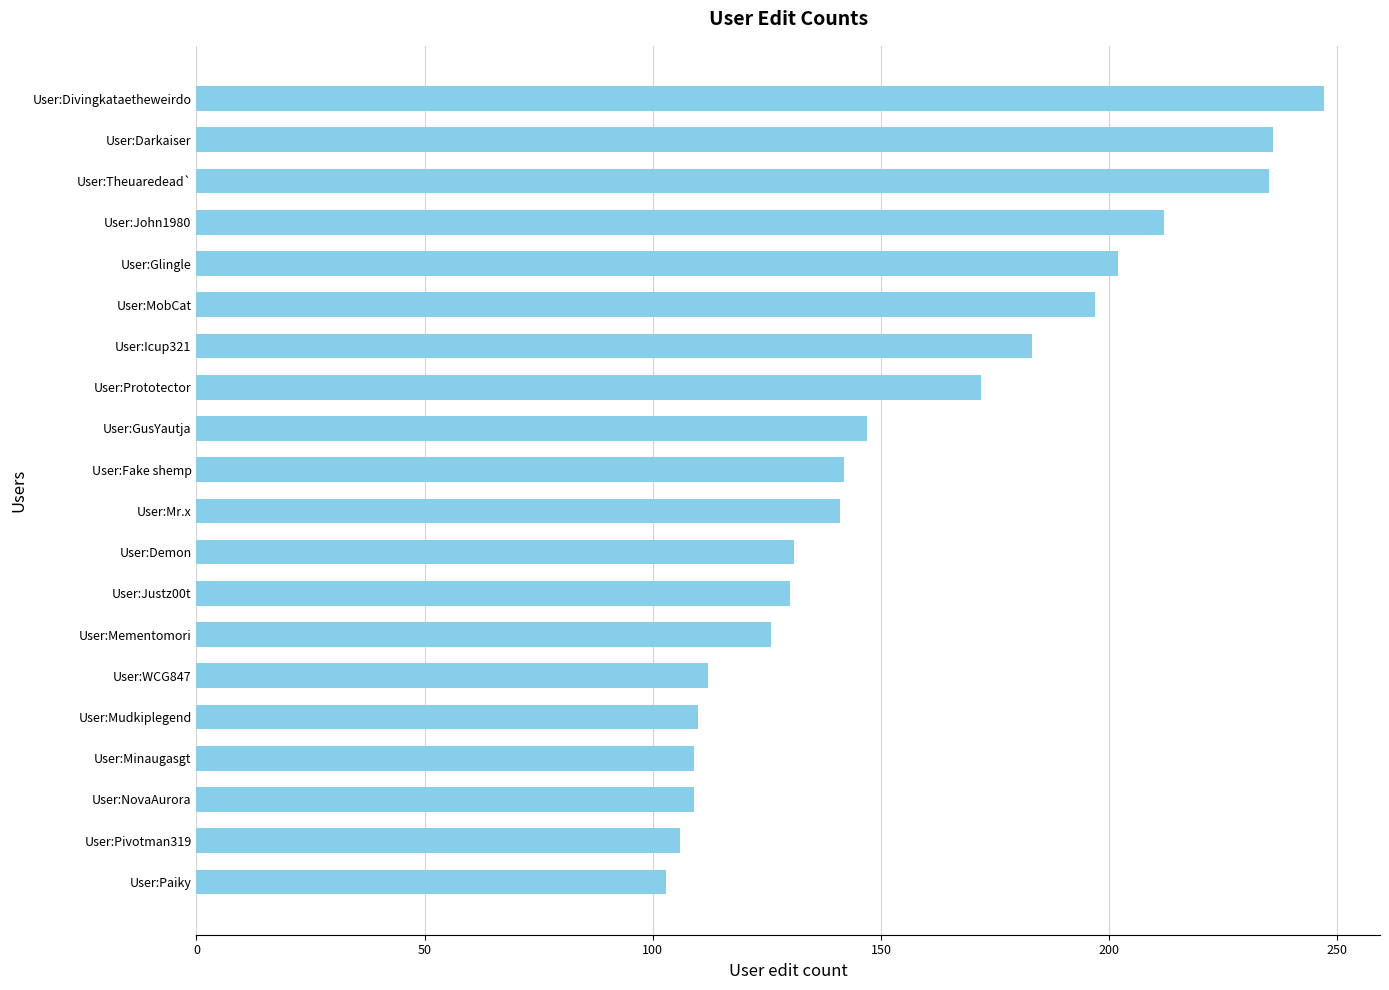

What is the change in value from User:Paiky to User:WCG847?

+9